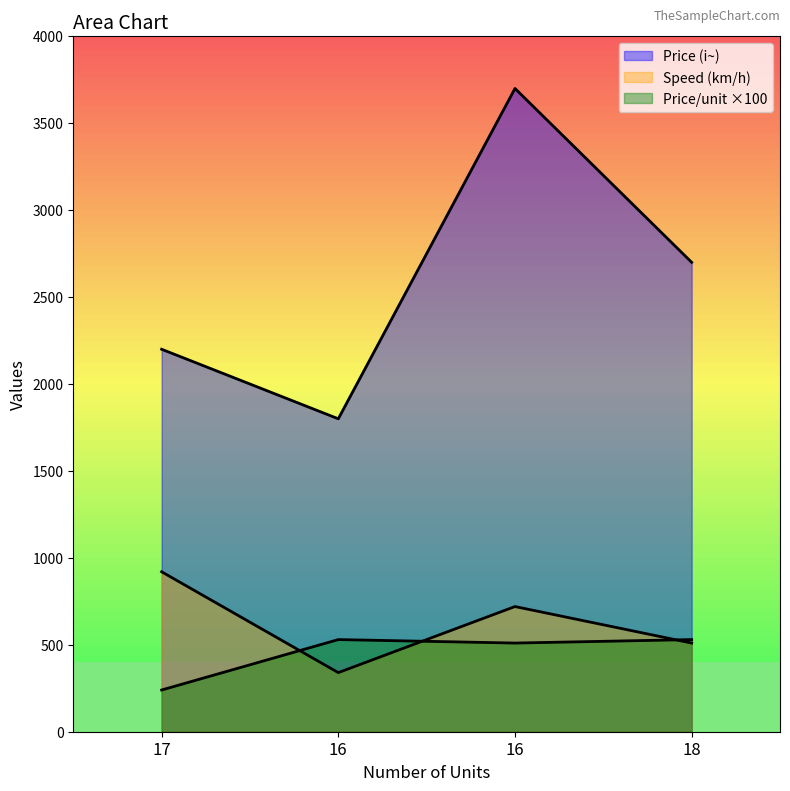

Does the chart display data point markers on the line(s)?

No